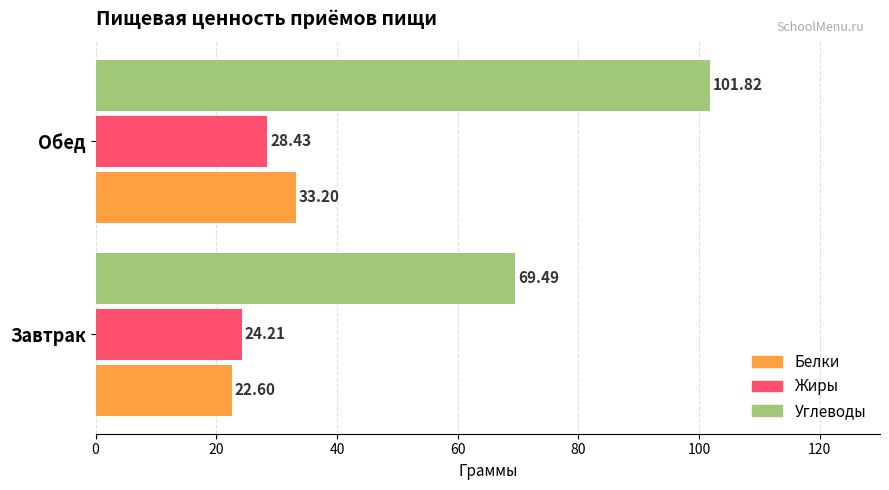

List the labels in order of Жиры value, largest first.

Обед, Завтрак